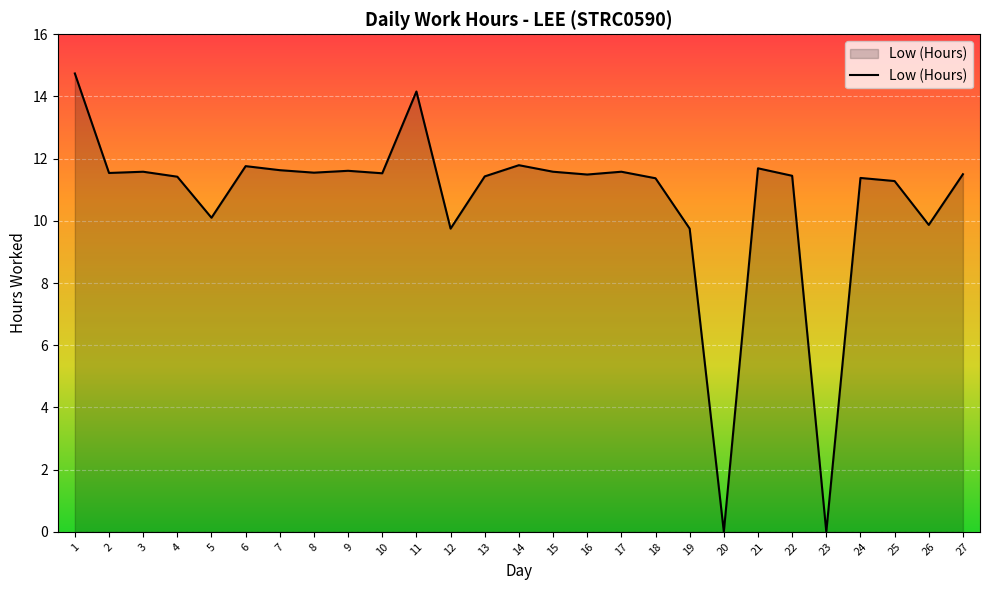

What is the difference between the maximum and minimum values?

14.7